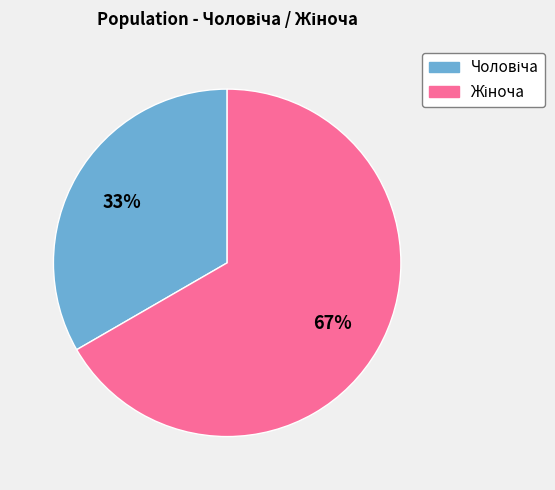

How many segments does this pie chart have?

2